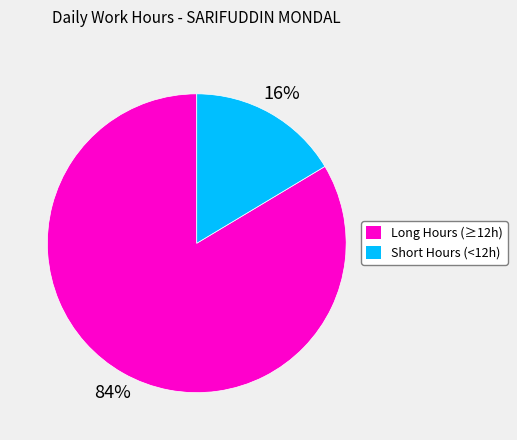

Count the number of slices in the pie.

2